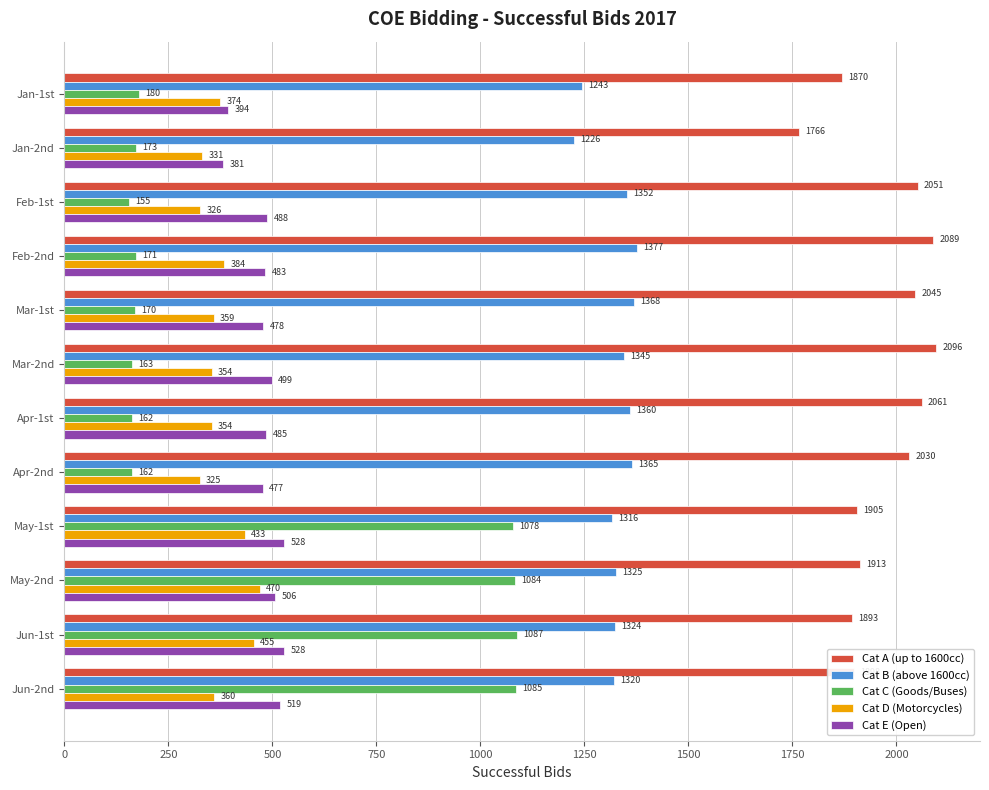

Count the number of categories in the chart.

12